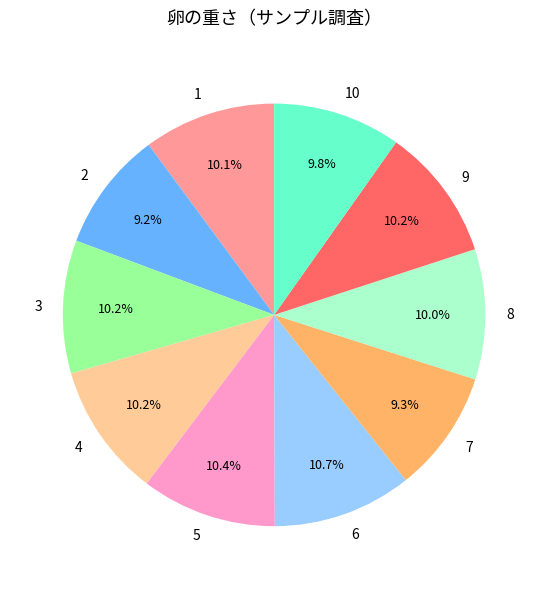

What is the ratio of the value at 6 to the value at 2?

1.2